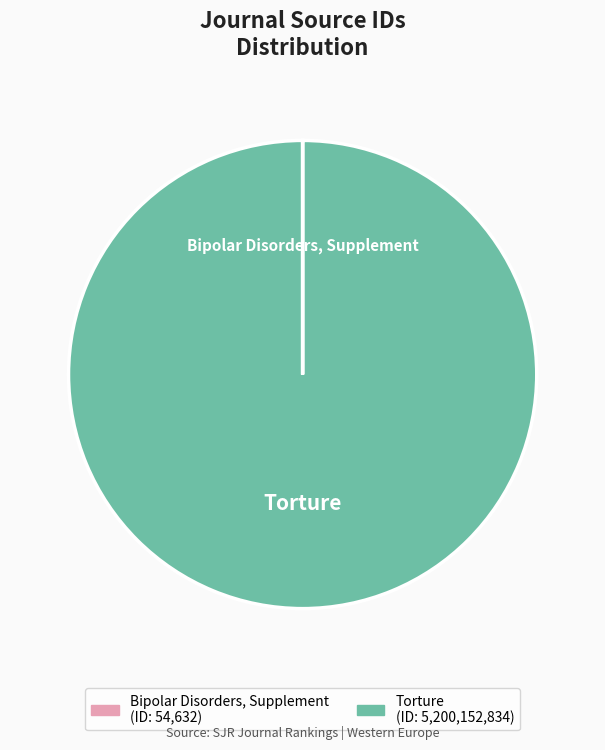

Is it true that Torture is 100% of the pie?

True